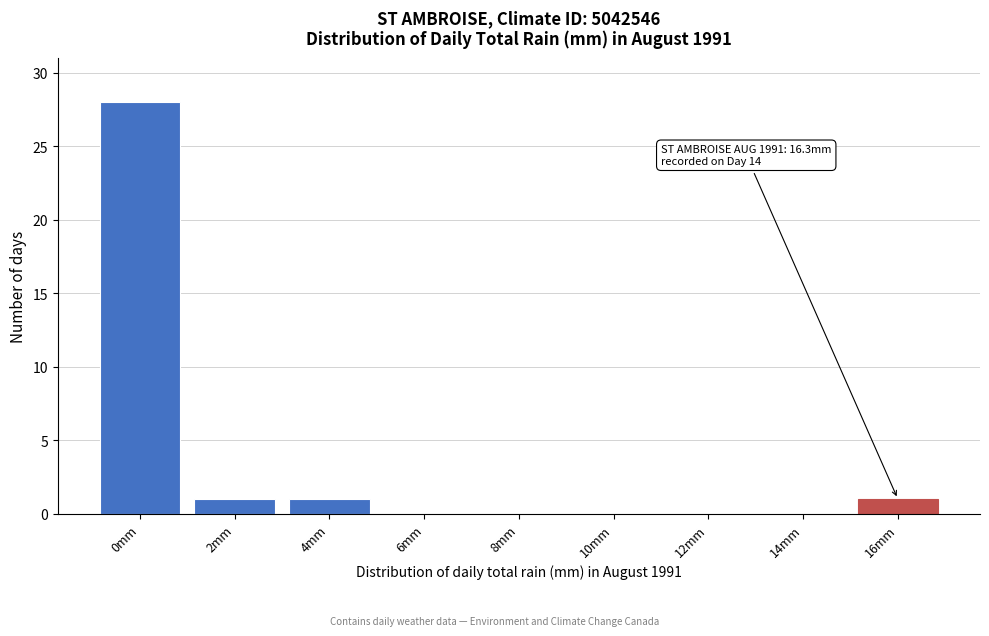

Reading left to right, list all the values displayed in this chart.

0mm=28	2mm=1	4mm=1	6mm=0	8mm=0	10mm=0	12mm=0	14mm=0	16mm=1